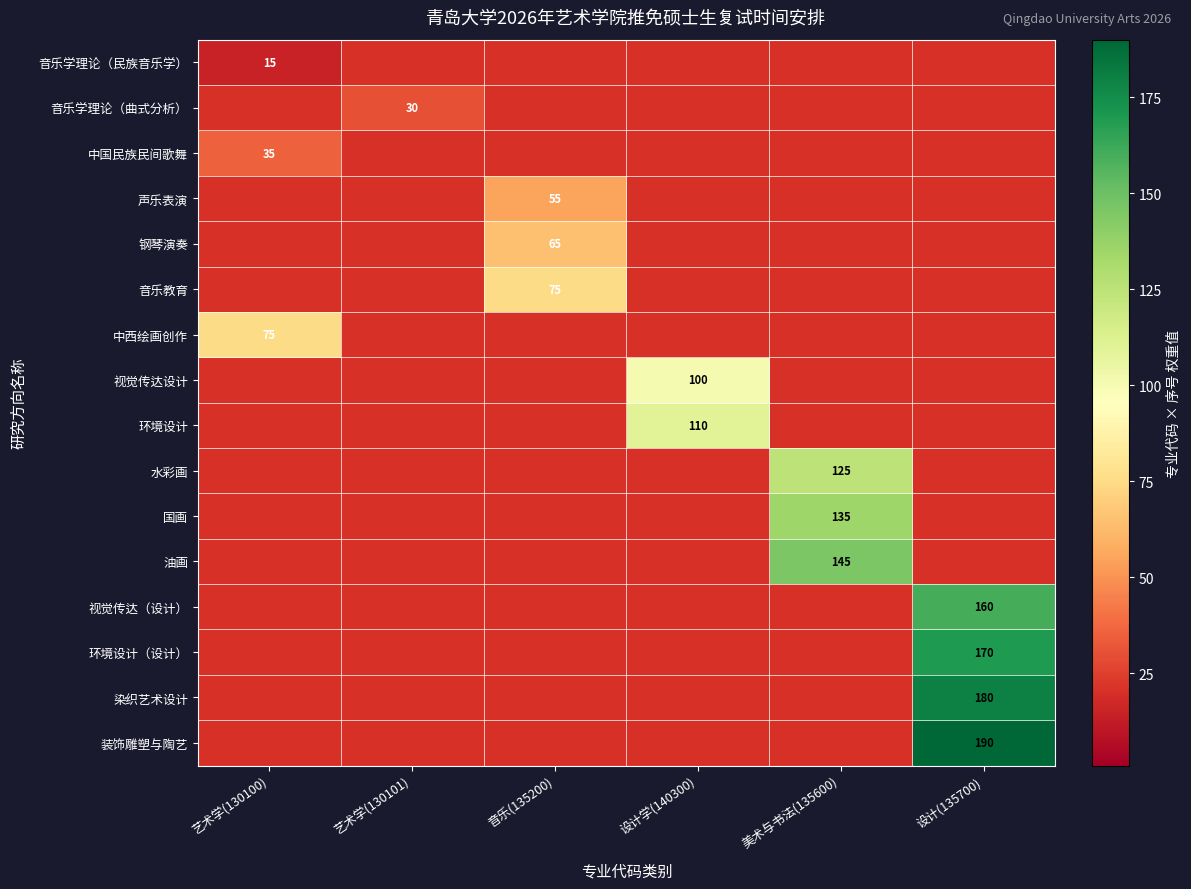

True or false: 环境设计（设计） has a value of 170 at 设计(135700).

True